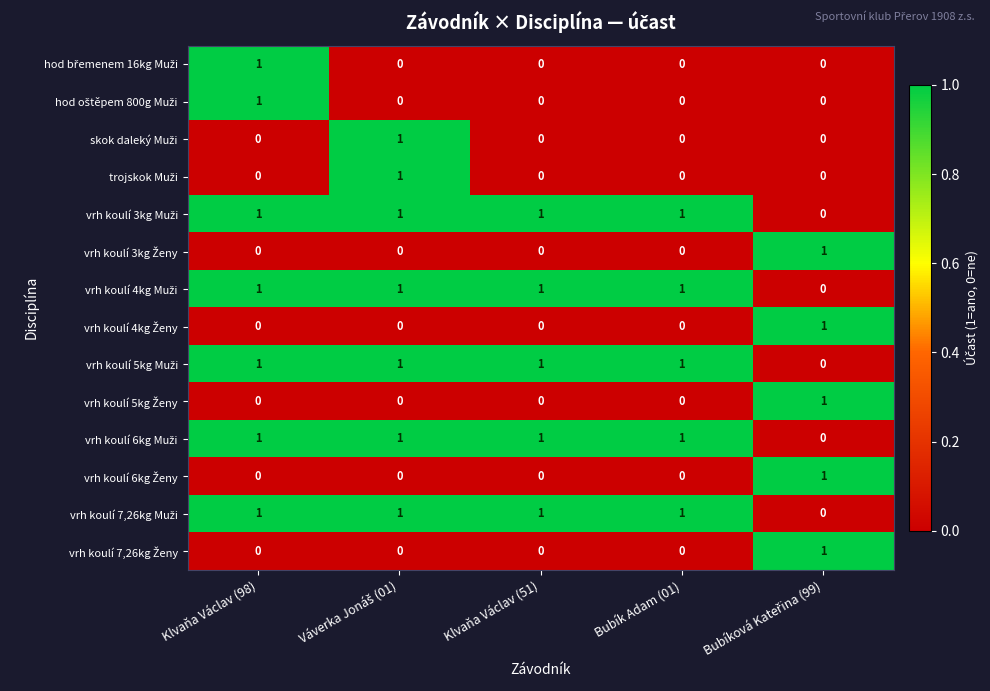

How many distinct data groups are displayed?

14